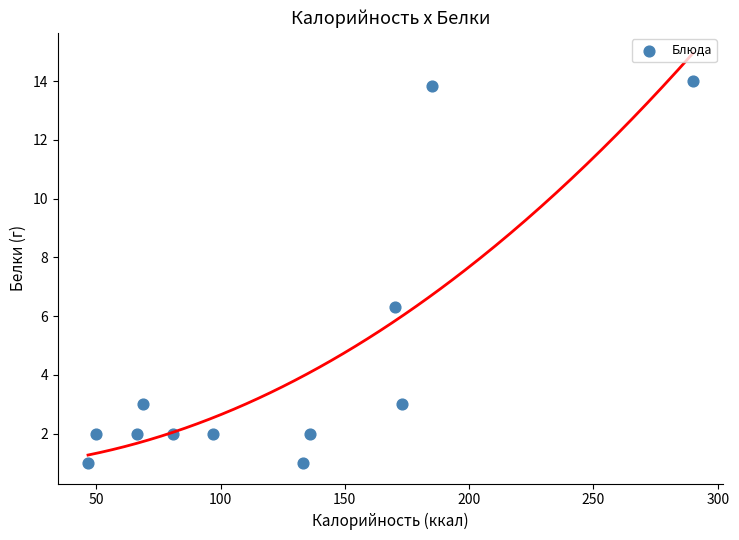

What is the range of Y values (max minus min)?

13.0